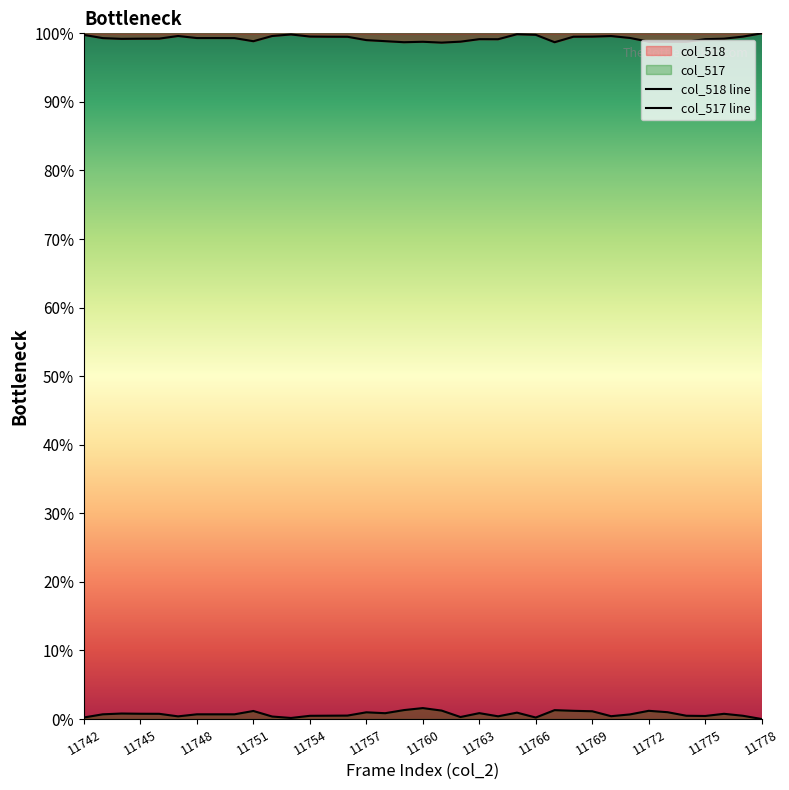

Does the chart display data point markers on the line(s)?

No